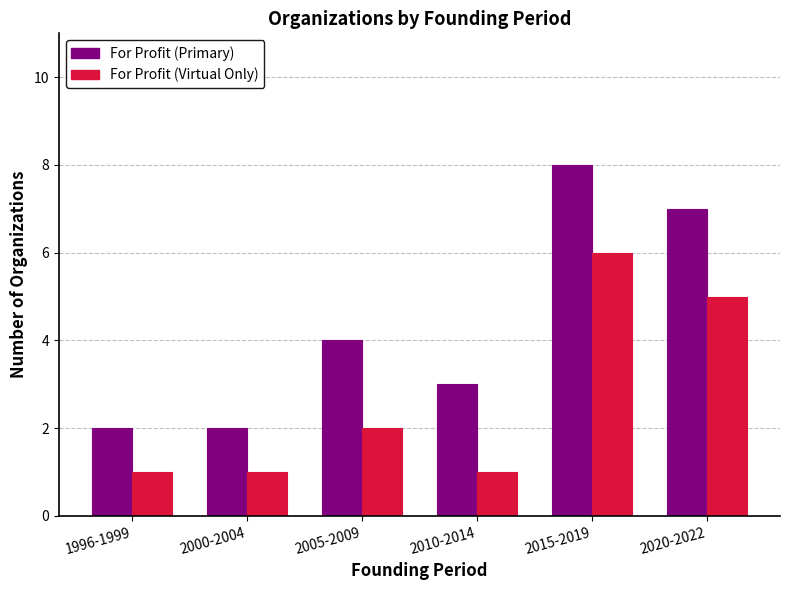

What are all the series names shown in the legend?

For Profit (Primary), For Profit (Virtual Only)